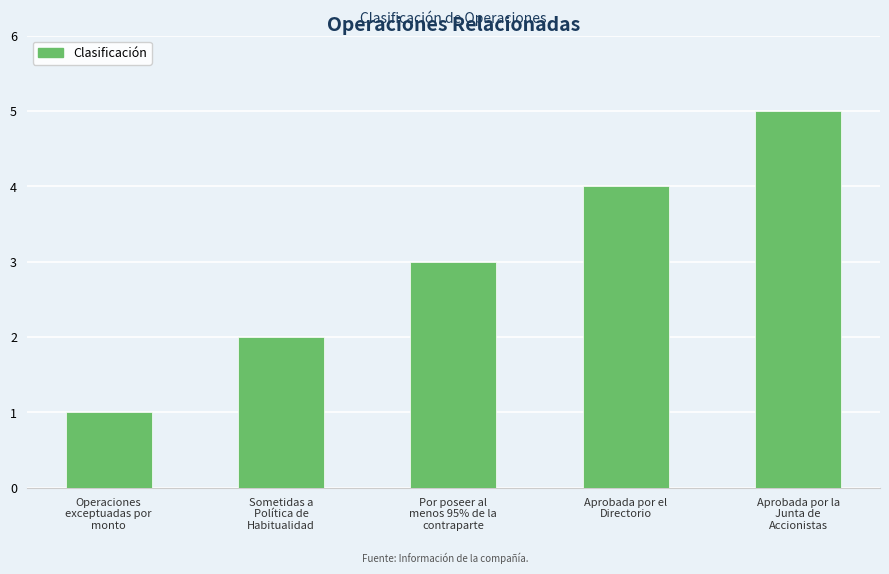

Reading right to left, transcribe all the data shown in this chart.

Aprobada por la
Junta de
Accionistas=5	Aprobada por el
Directorio=4	Por poseer al
menos 95% de la
contraparte=3	Sometidas a
Política de
Habitualidad=2	Operaciones
exceptuadas por
monto=1